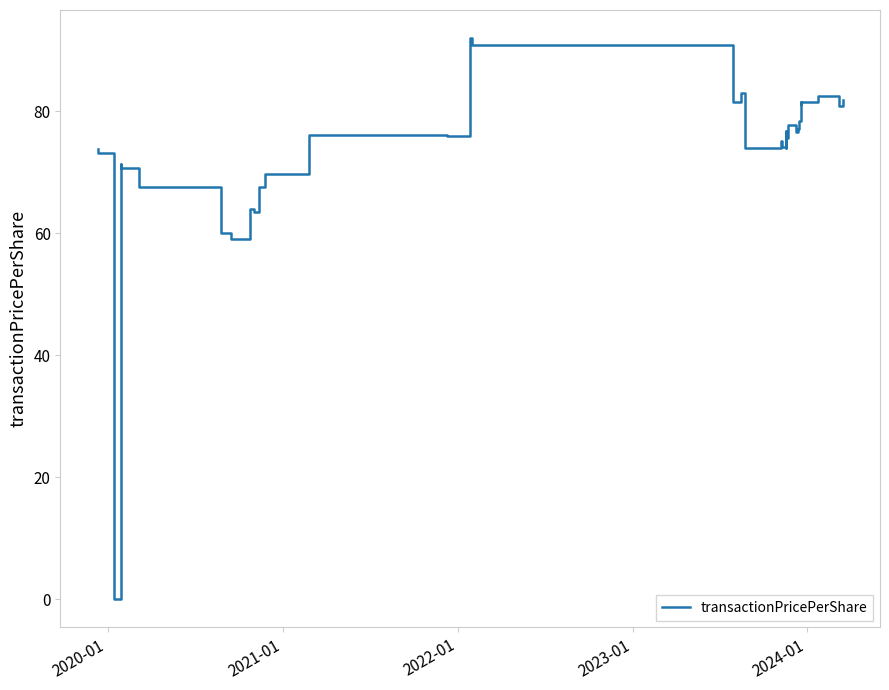

What is the greatest value displayed?

92.0